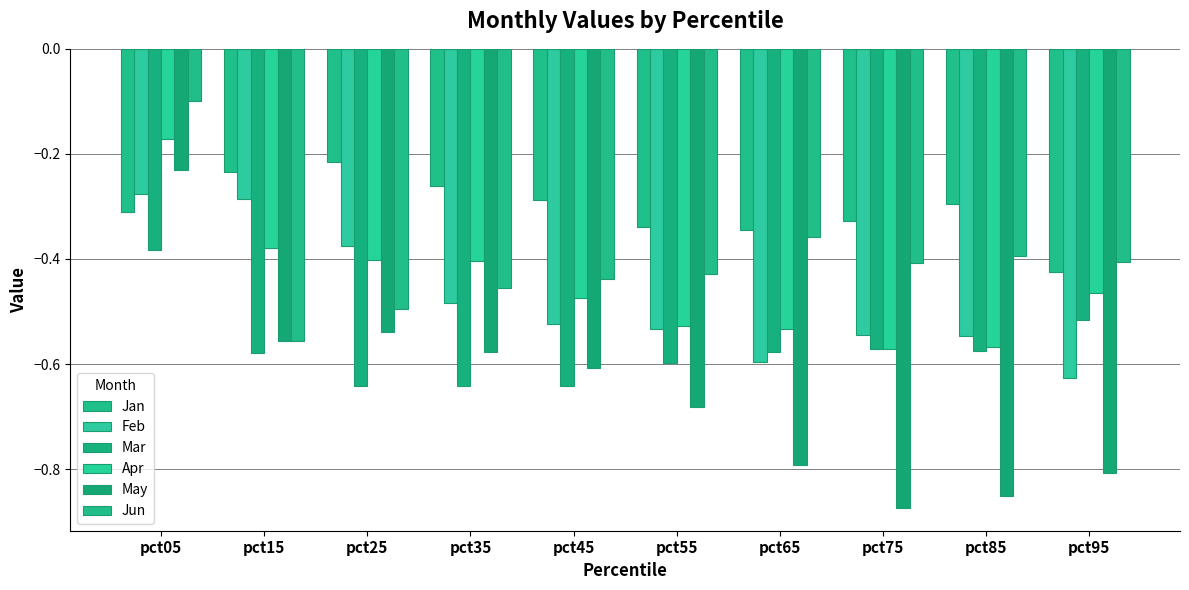

Which series has the largest range (max minus min)?

May